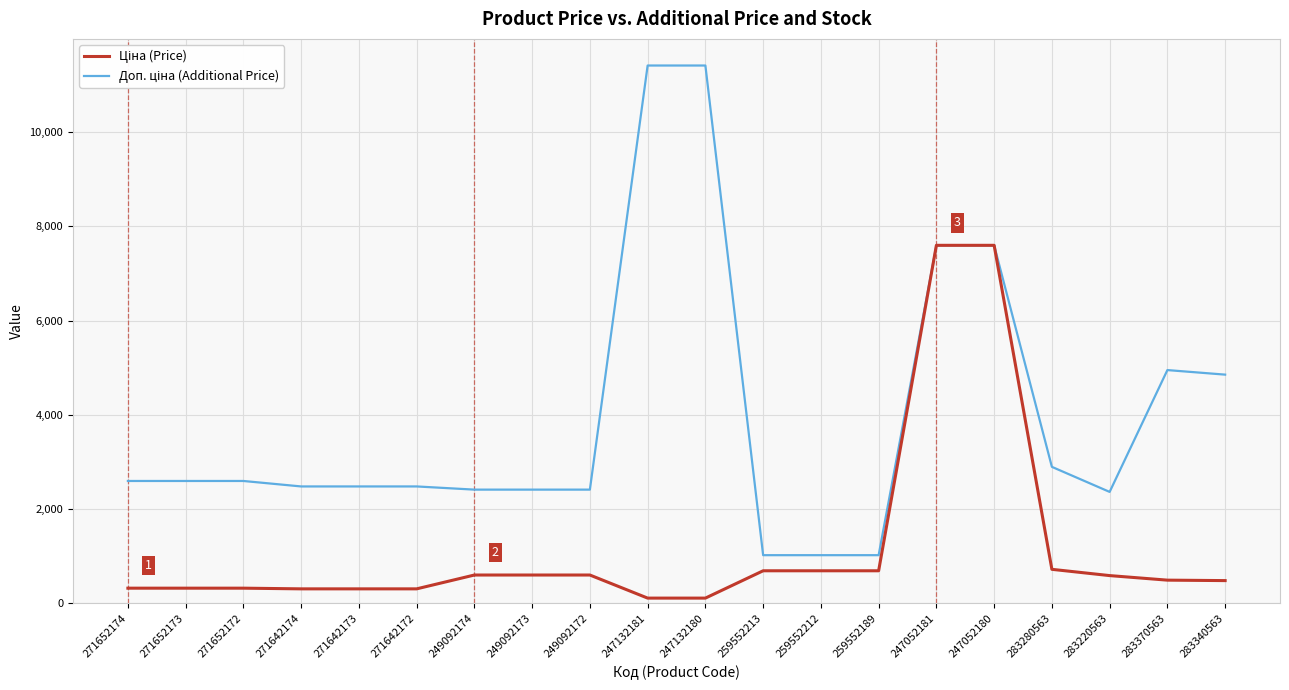

What is the maximum value shown in the chart?

11410.0